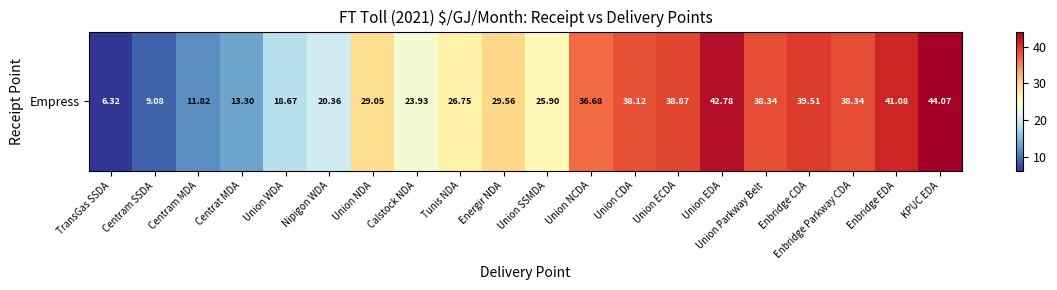

True or false: the data shows 13.3 at Centrat MDA.

True